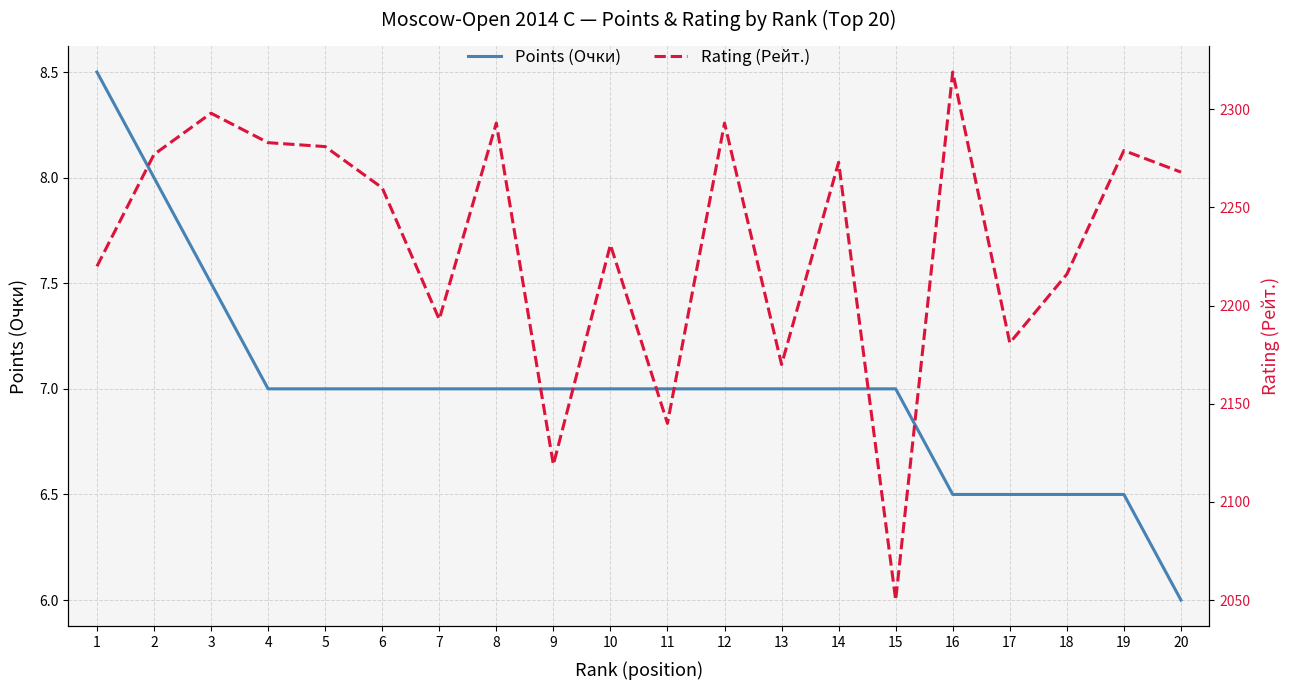

Does the chart display data point markers on the line(s)?

No